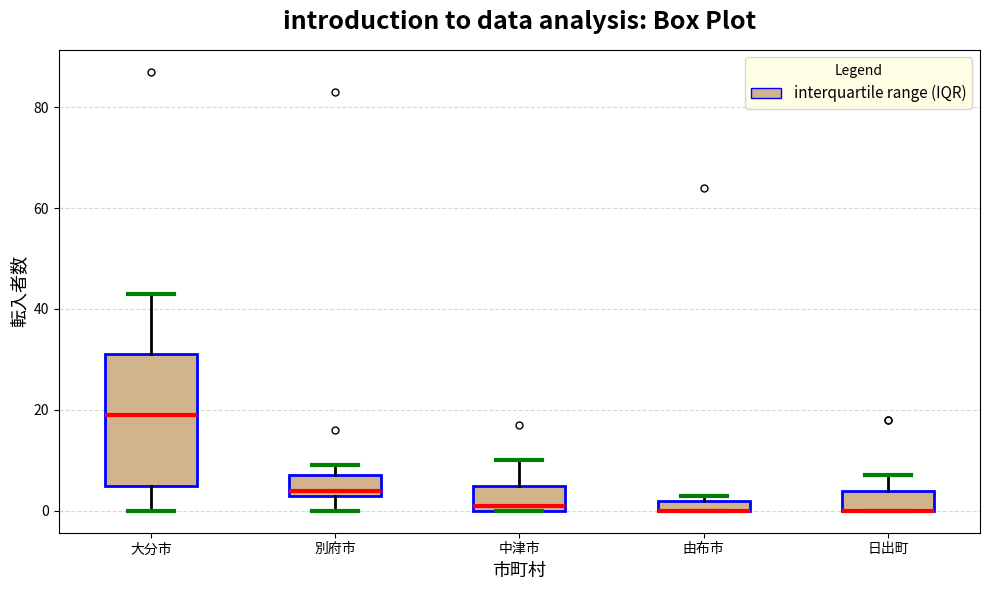

Which box is the tallest, from its lower edge to its upper edge?

大分市